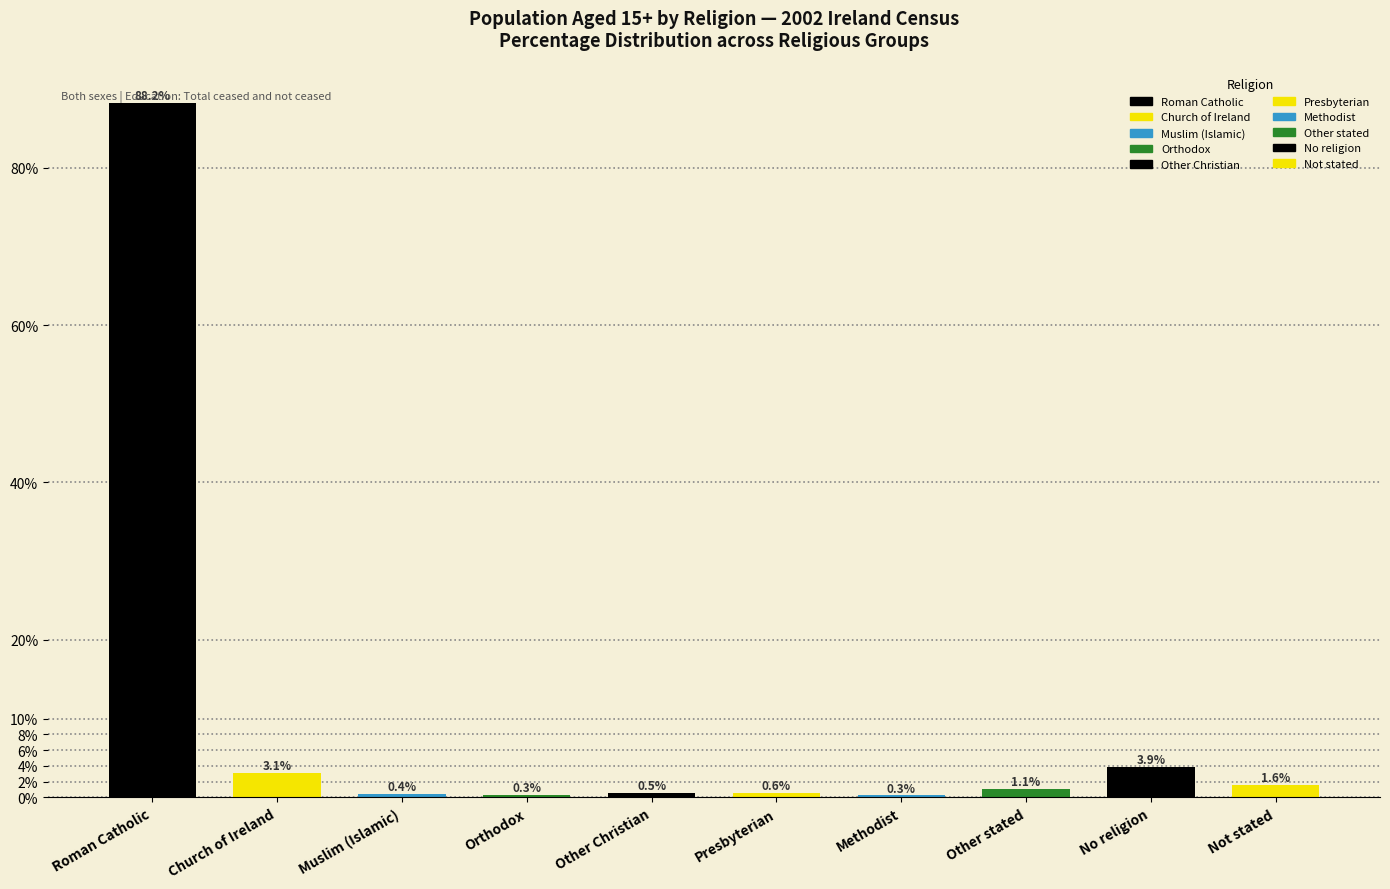

Reading left to right, extract all data points from this chart.

Roman Catholic=88.2	Church of Ireland=3.1	Muslim (Islamic)=0.4	Orthodox=0.3	Other Christian=0.5	Presbyterian=0.6	Methodist=0.3	Other stated=1.1	No religion=3.9	Not stated=1.6